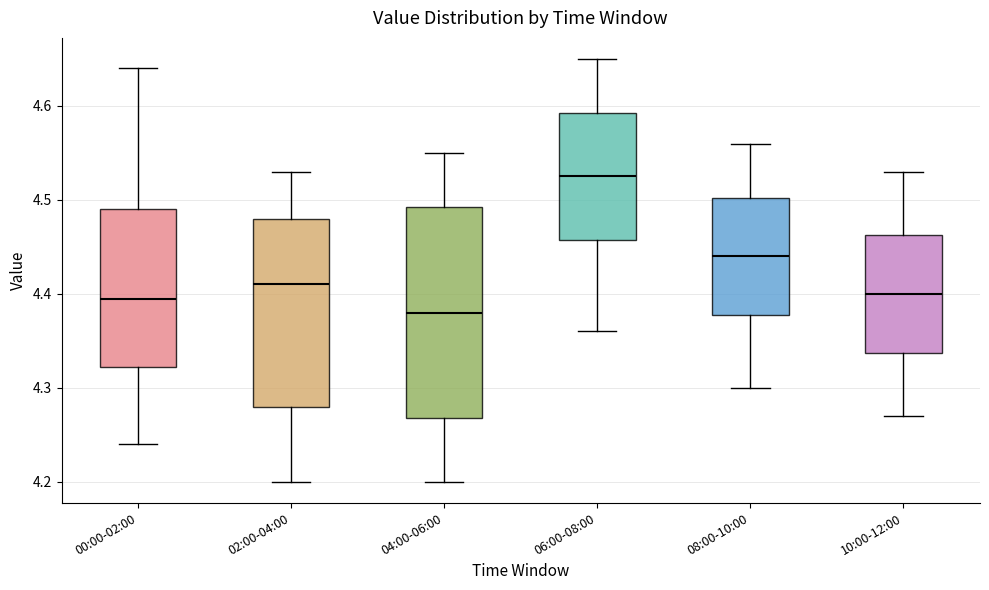

Reading left to right, read every box against the y-axis: the position of its median line, the range the box covers, and the ends of its whiskers. The values are not printed on the chart, so give them approximately, as read against the axis.

00:00-02:00: median 4.40, box 4.32 to 4.49, whiskers 4.24 to 4.64
02:00-04:00: median 4.41, box 4.28 to 4.48, whiskers 4.20 to 4.53
04:00-06:00: median 4.38, box 4.27 to 4.49, whiskers 4.20 to 4.55
06:00-08:00: median 4.53, box 4.46 to 4.59, whiskers 4.36 to 4.65
08:00-10:00: median 4.44, box 4.38 to 4.50, whiskers 4.30 to 4.56
10:00-12:00: median 4.40, box 4.34 to 4.46, whiskers 4.27 to 4.53